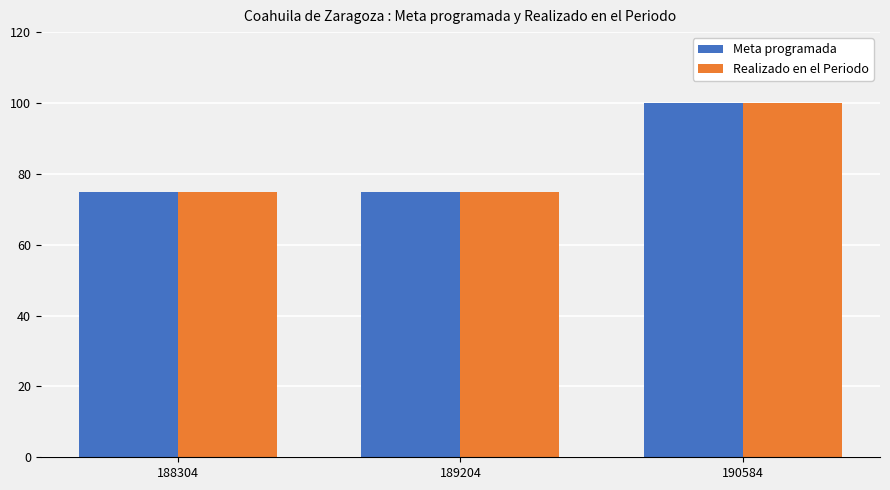

Is the value of Realizado en el Periodo at 190584 greater than the value of Meta programada at 189204?

Yes